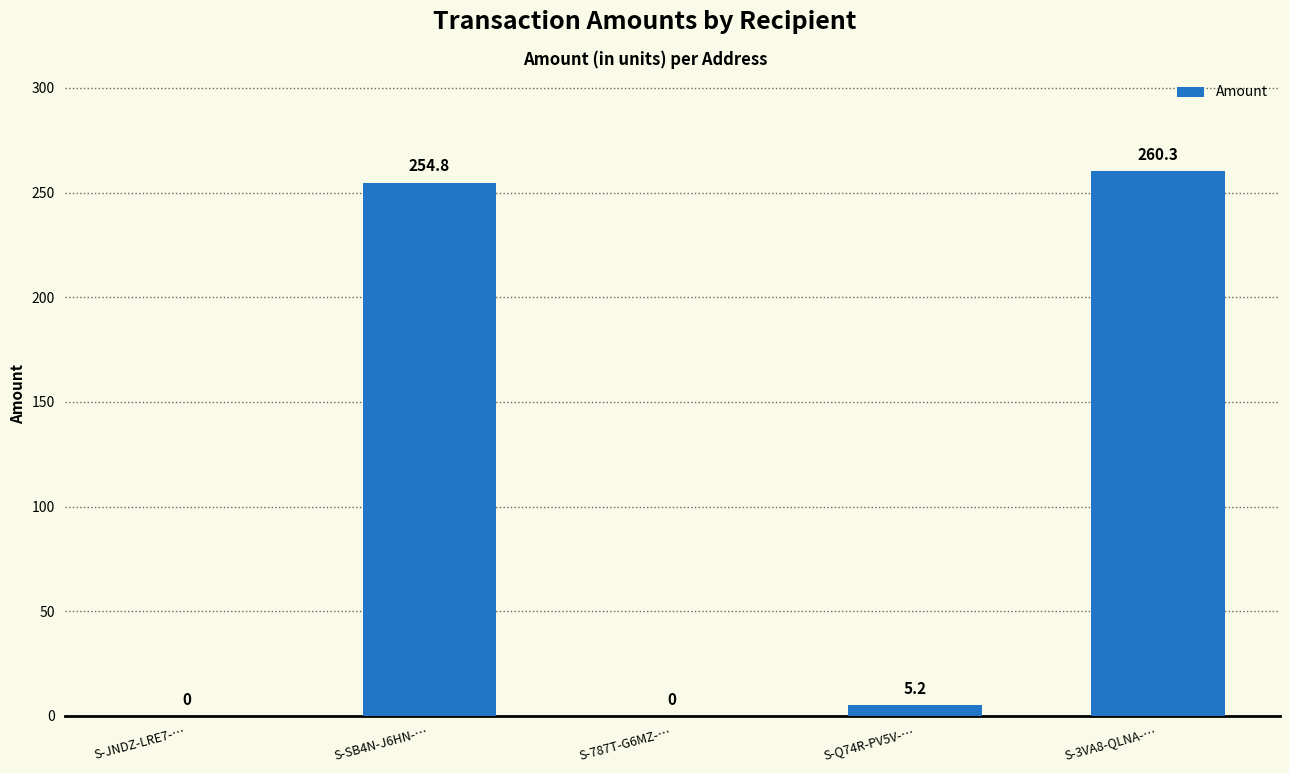

What is the ratio of the value at S-SB4N-J6HN-… to the value at S-Q74R-PV5V-…?

48.8